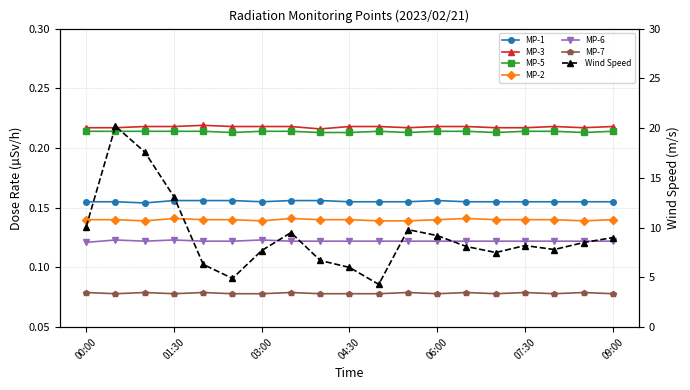

Rank the series by their maximum value, from highest to lowest.

MP-3, MP-5, MP-1, MP-2, MP-6, MP-7